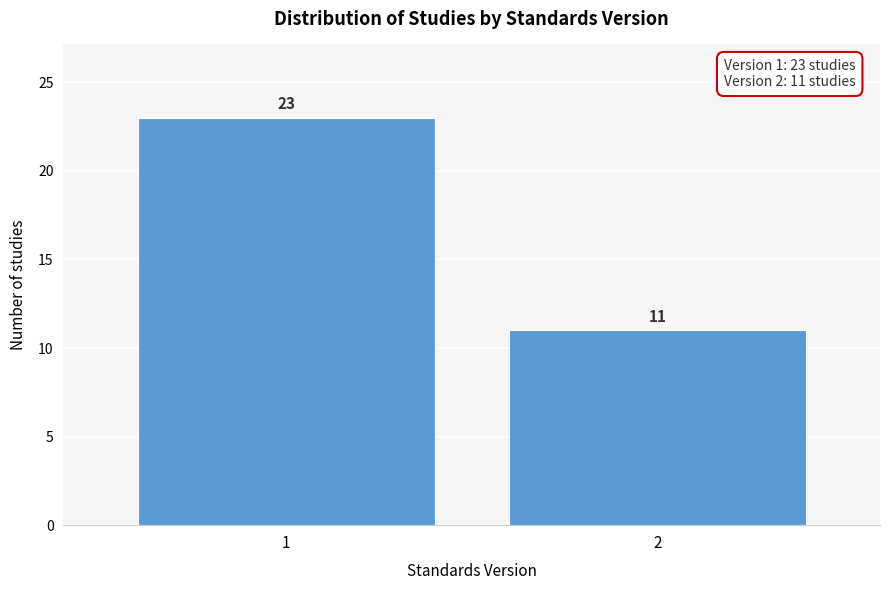

Reading right to left, list all the values displayed in this chart.

2=11	1=23